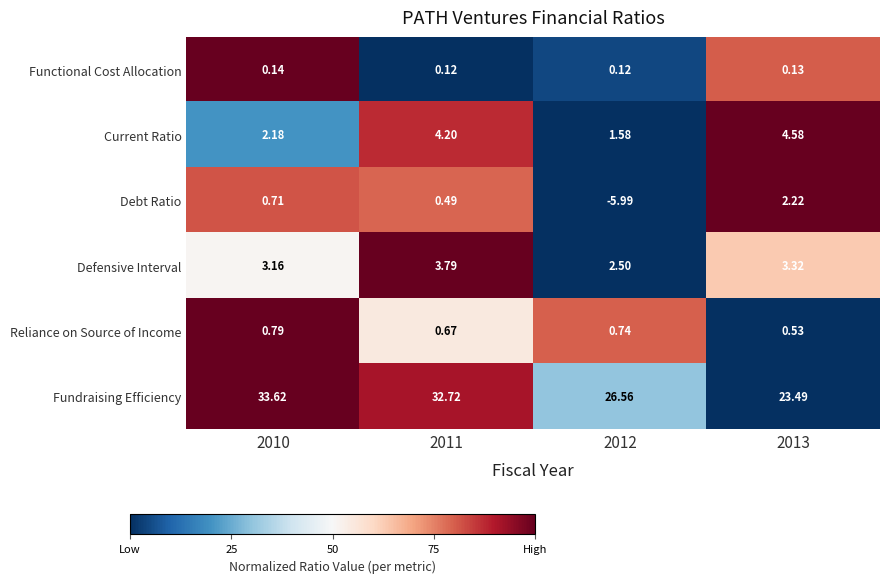

At which category is the sum across all series the highest?

2011